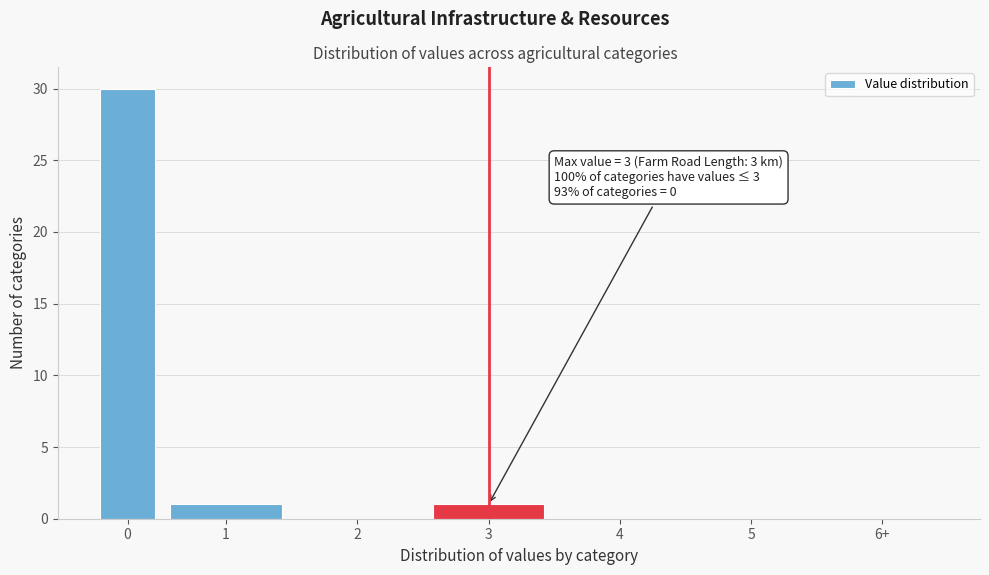

Reading left to right, what are all the values shown in this chart?

0=30	1=1	2=0	3=1	4=0	5=0	6+=0